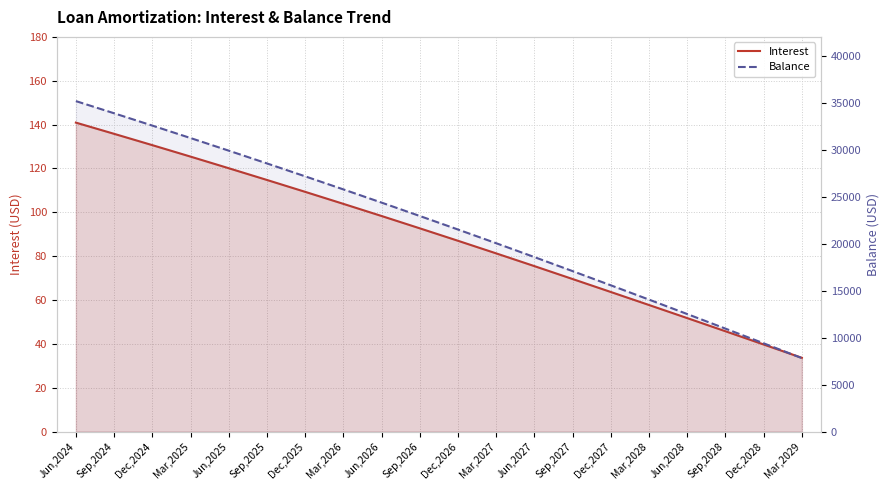

List the series in order of their peak value, highest first.

Balance, Interest